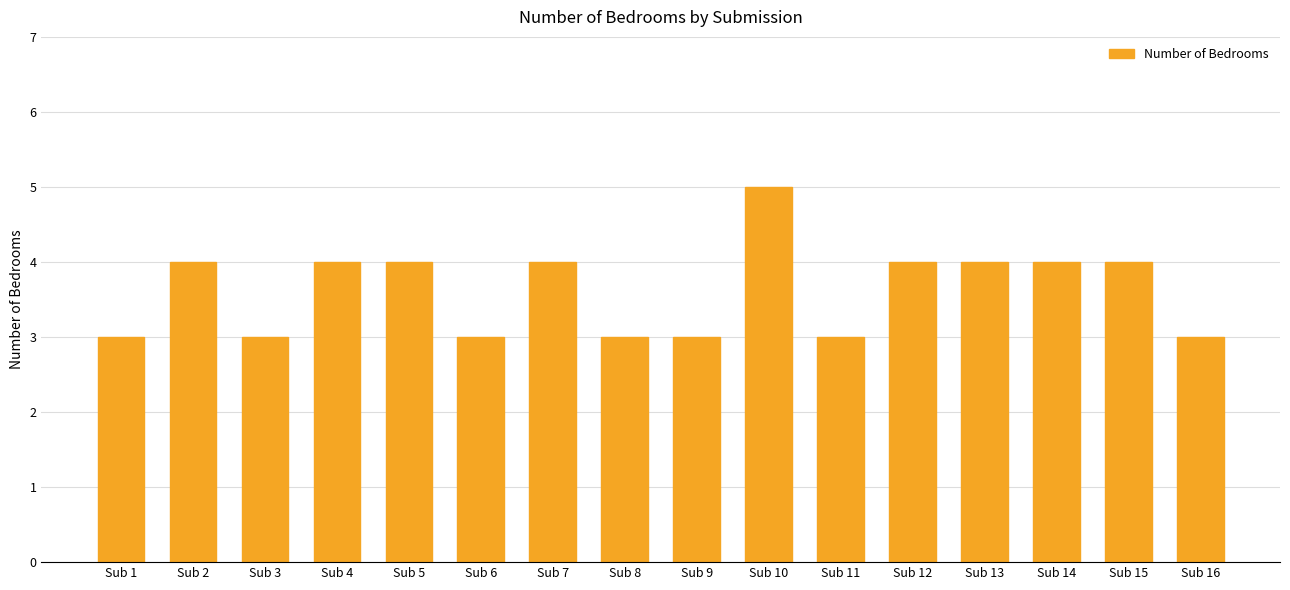

What is the value of the 9th bar from the left?

3